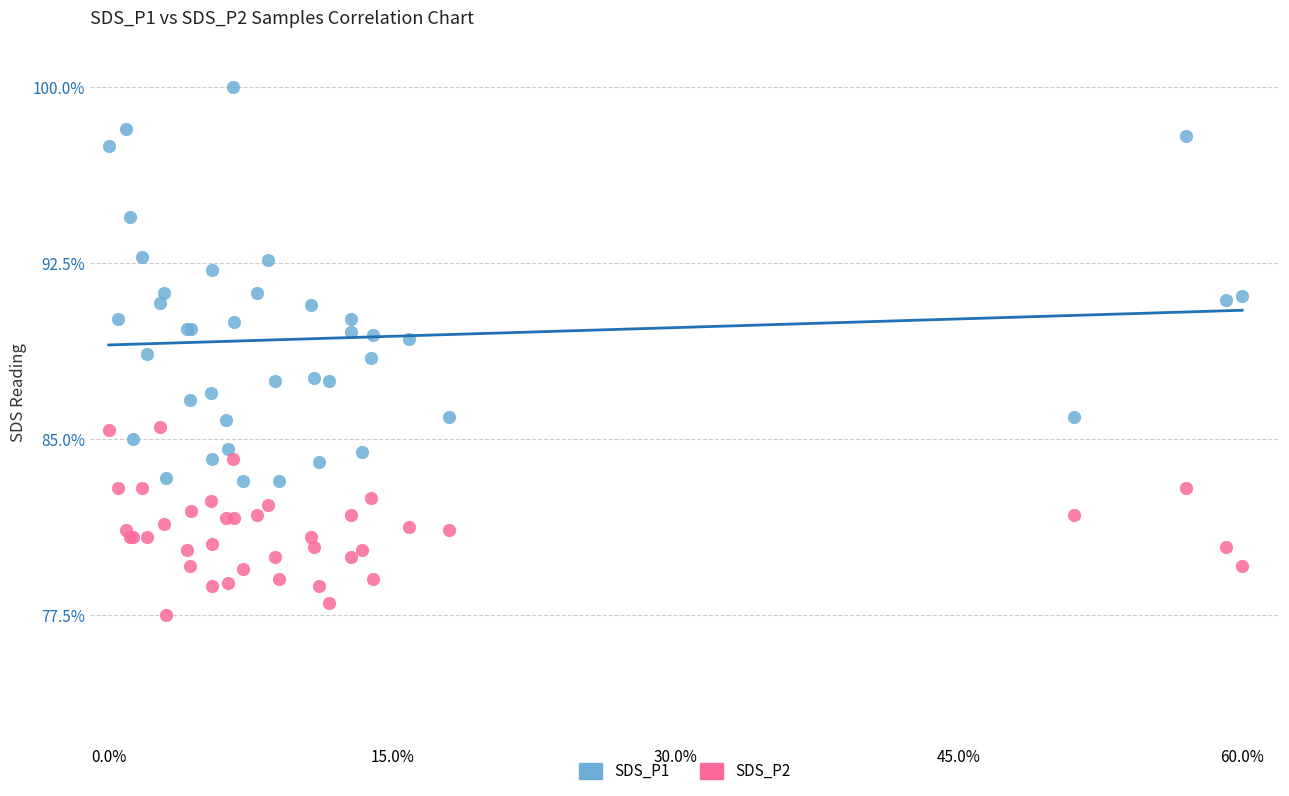

Which series contains the lowest Y value?

SDS_P2